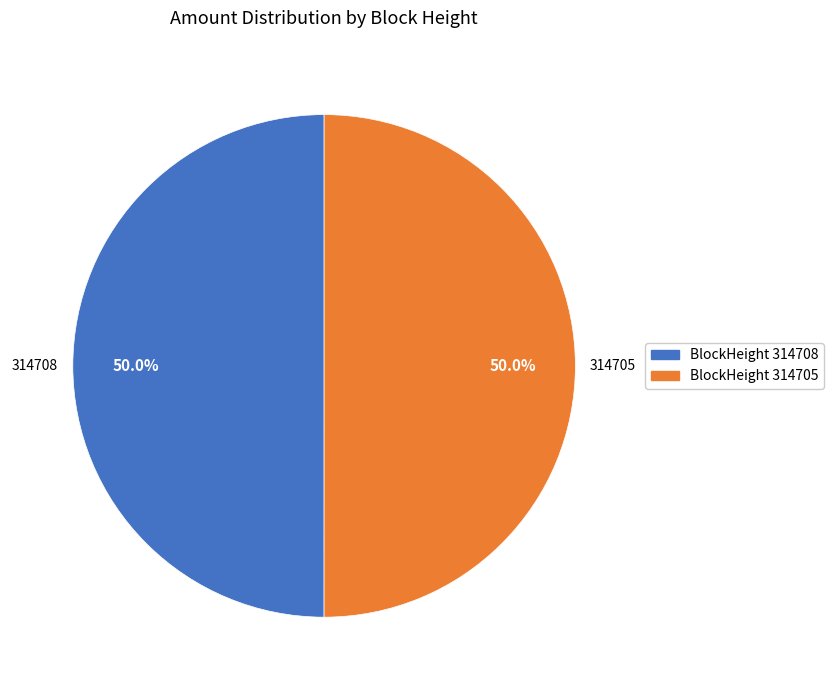

Count the number of slices in the pie.

2